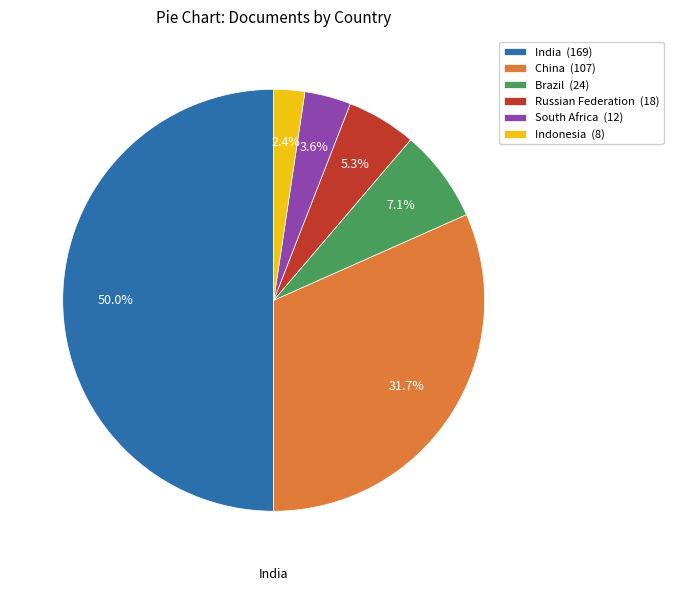

Which category has the smallest portion of the pie?

Indonesia